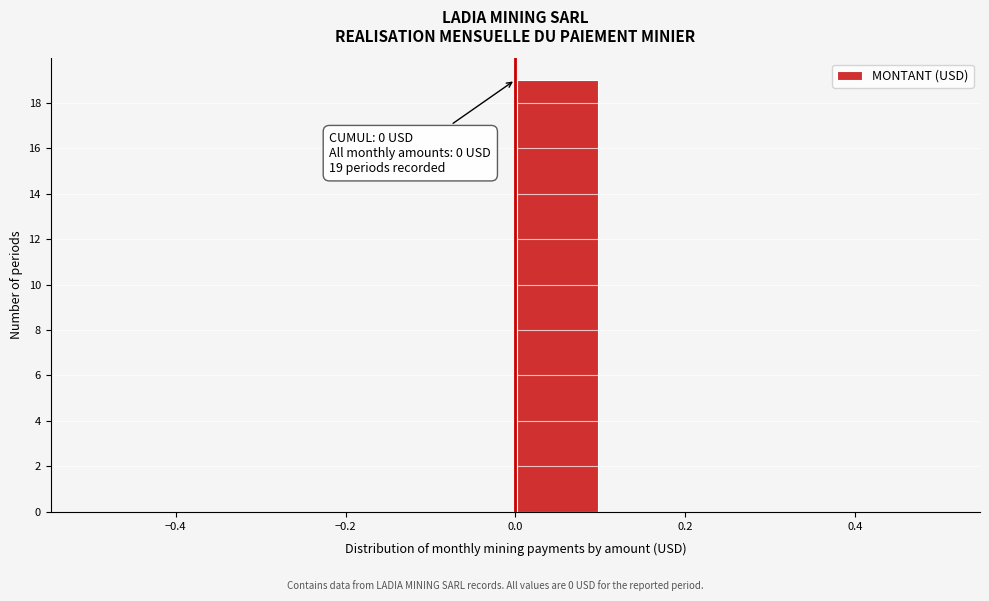

Which range on the x-axis has the tallest bar?

0.0 to 0.1